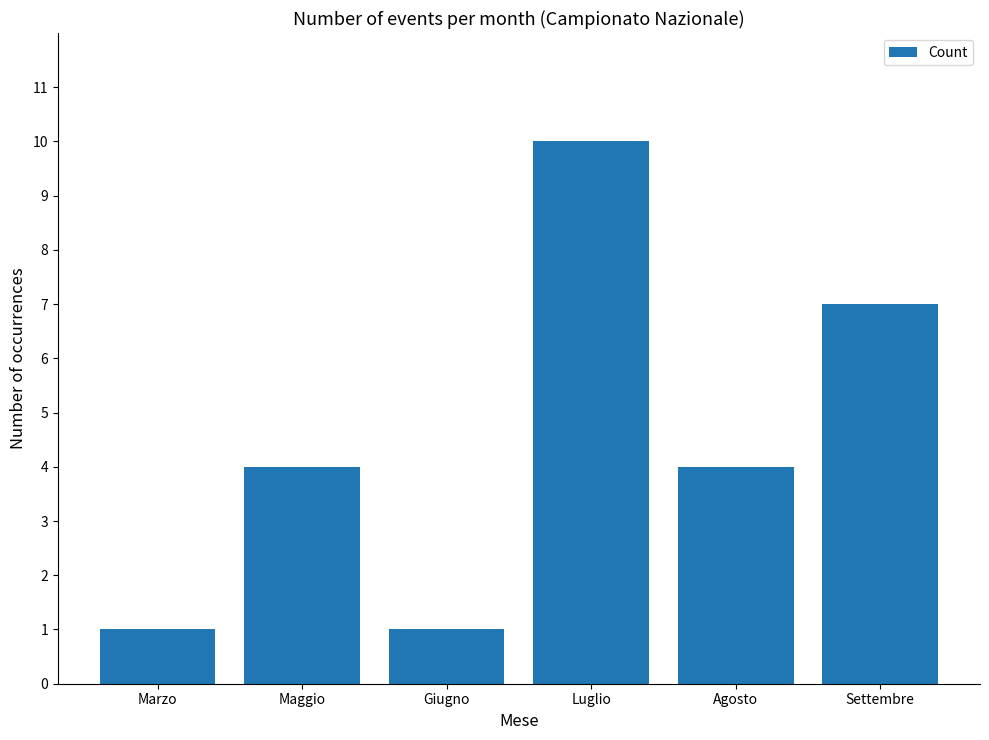

What is the greatest value displayed?

10